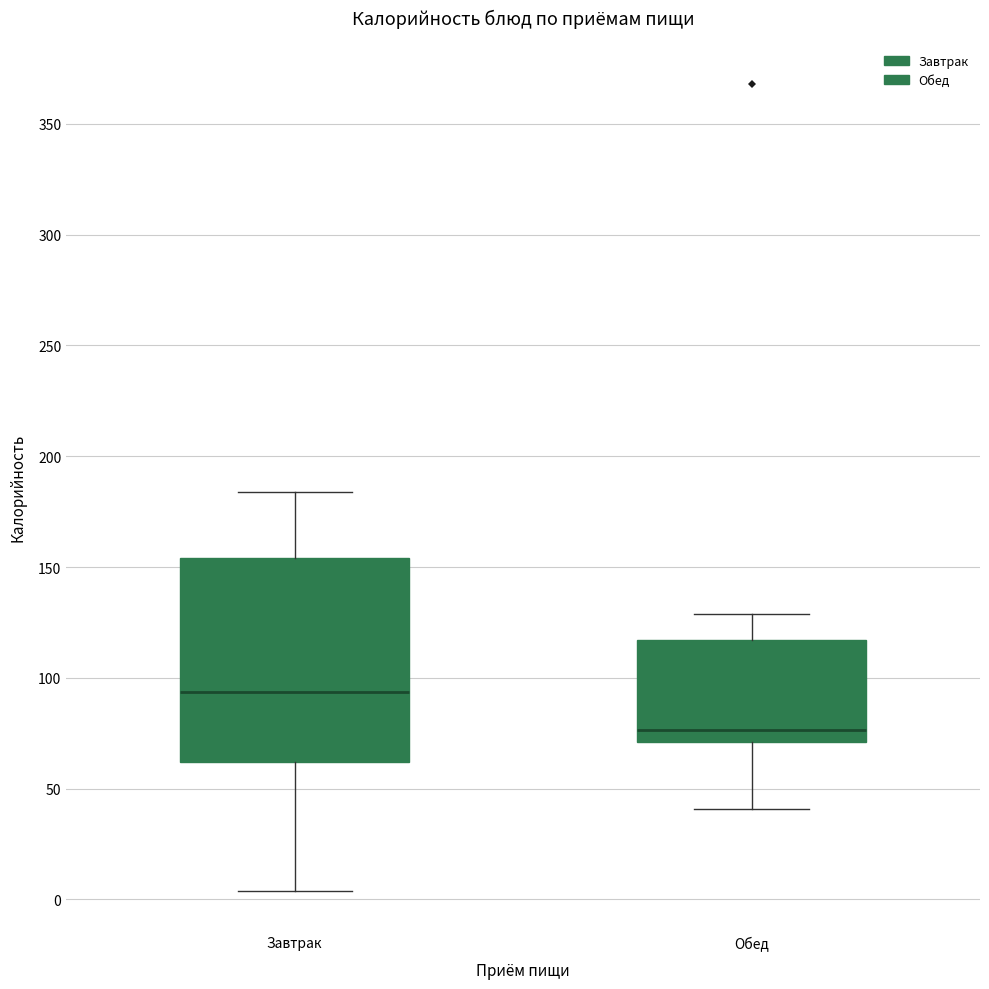

Where does the lower whisker of the box for Завтрак end on the y-axis? The values are not printed on the chart, so give them approximately, as read against the axis.

5